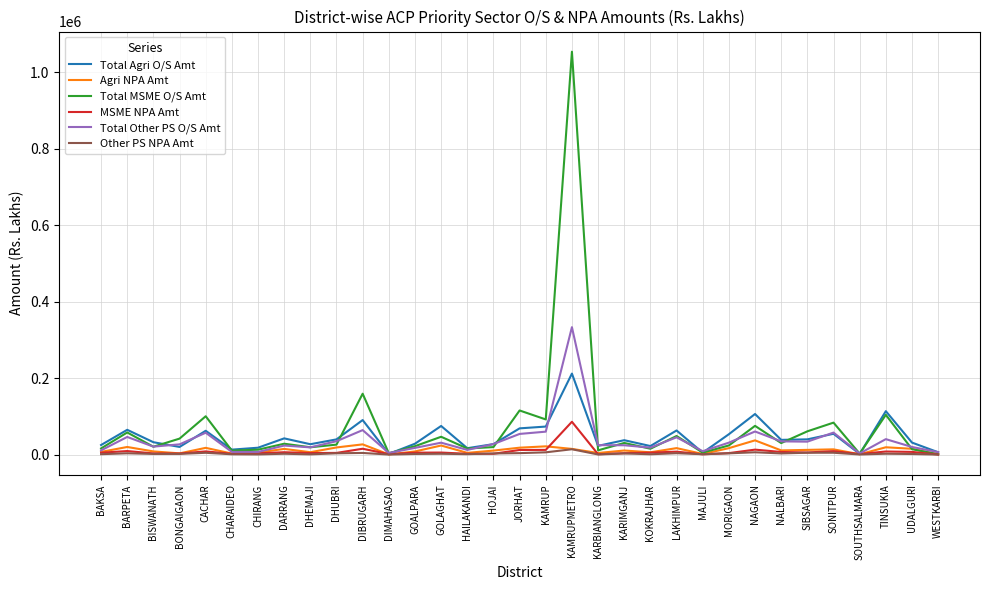

Which series changed the most between KAMRUPMETRO and KOKRAJHAR?

Total MSME O/S Amt